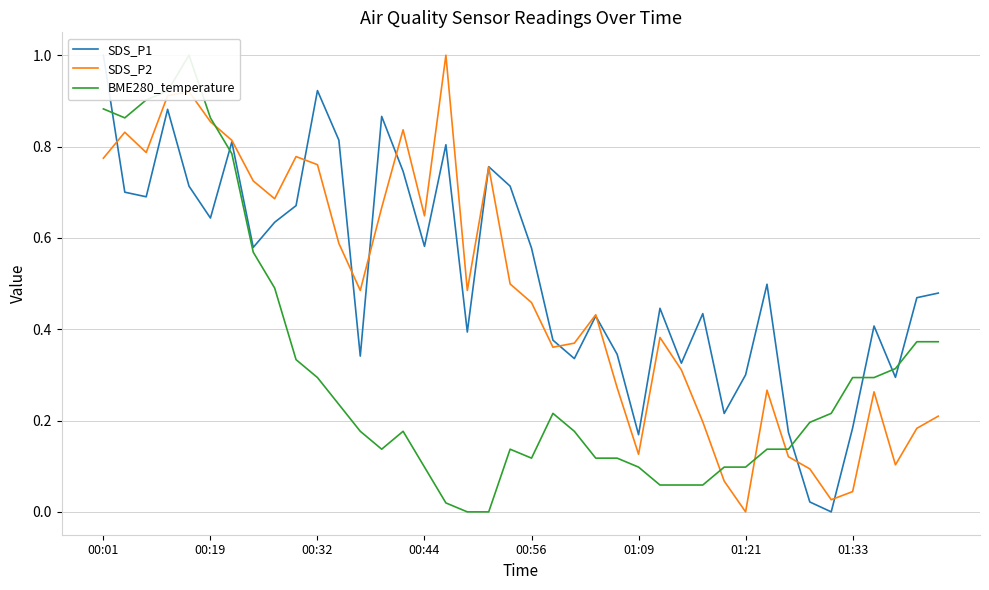

Is this an area chart (filled region under the line)?

No